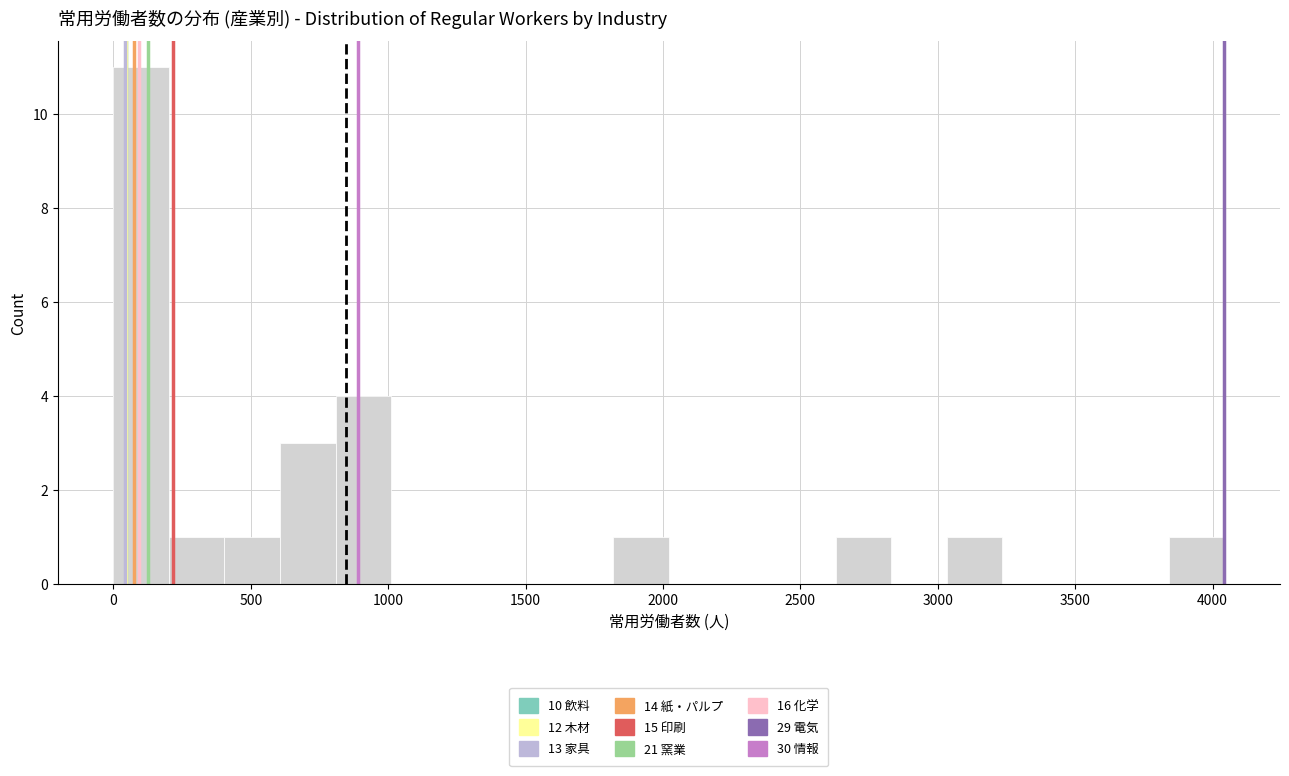

Reading left to right, list every bar in this chart as the range it spans on the x-axis followed by its height. Neither the bar edges nor the heights are printed on the chart, so give them approximately, as read against the axes.

0 to 200: 11
200 to 400: 1
400 to 600: 1
600 to 800: 3
800 to 1000: 4
1000 to 1200: 0
1200 to 1400: 0
1400 to 1600: 0
1600 to 1800: 0
1800 to 2000: 1
2000 to 2200: 0
2200 to 2450: 0
2450 to 2650: 0
2650 to 2850: 1
2850 to 3050: 0
3050 to 3250: 1
3250 to 3450: 0
3450 to 3650: 0
3650 to 3850: 0
3850 to 4050: 1